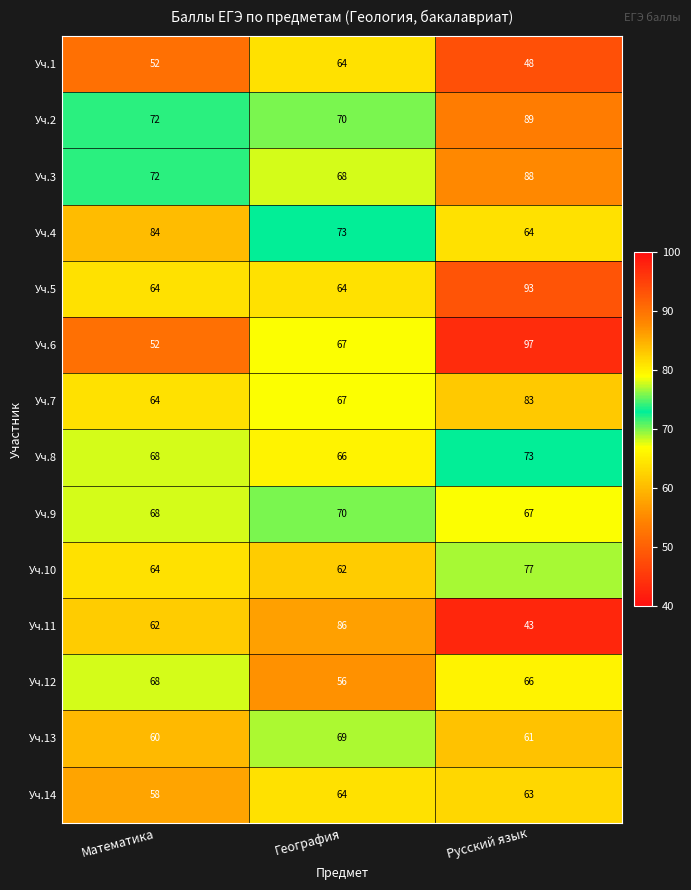

What is the difference between the maximum and minimum values in the Уч.10 series?

15